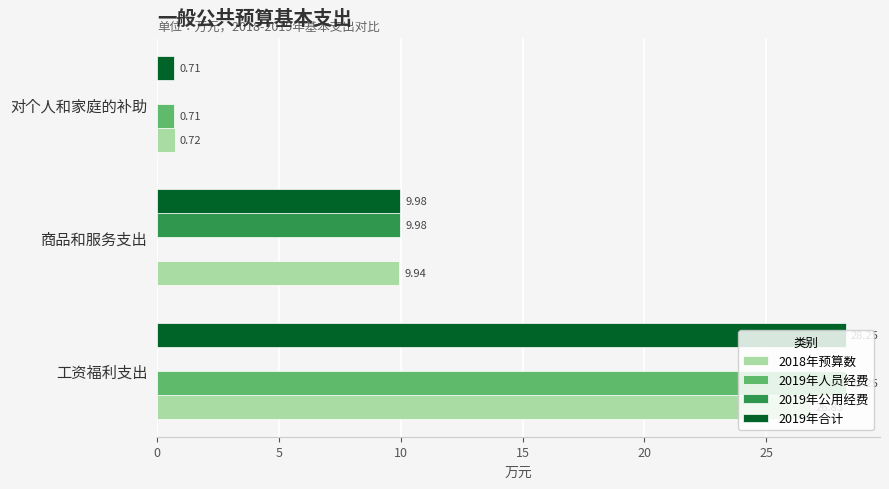

At which category is the sum across all series the highest?

工资福利支出